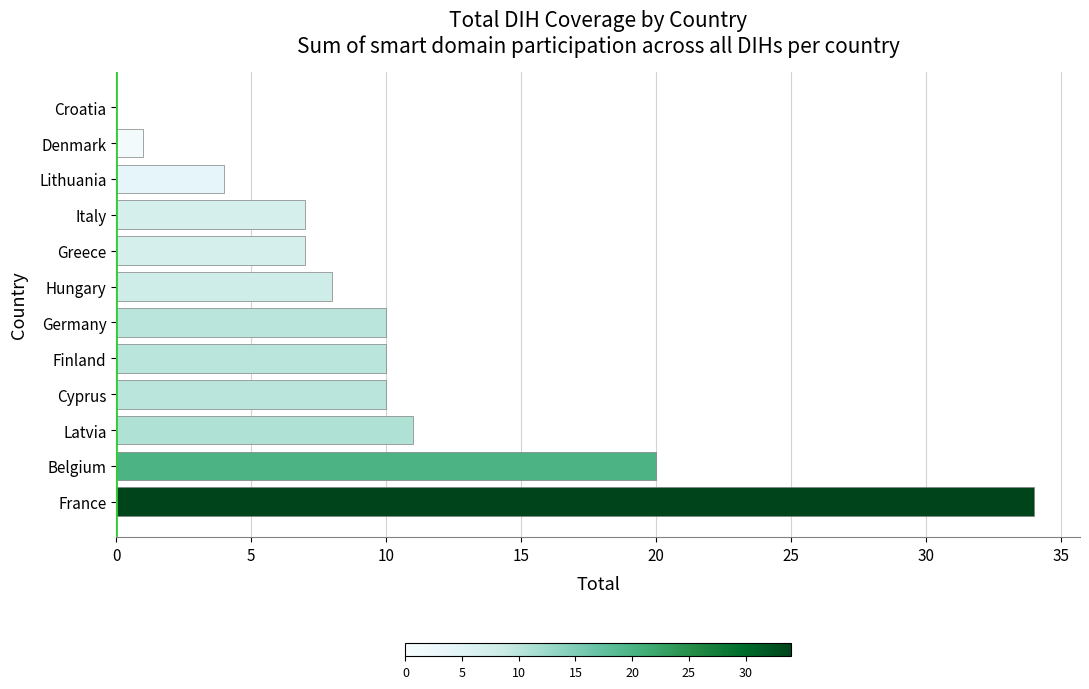

The value at Cyprus is 10. True or false?

True